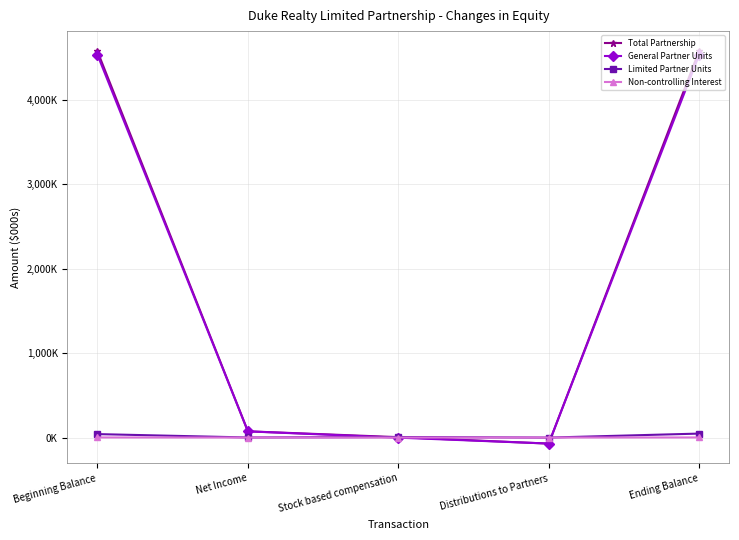

What is the average value of the Total Partnership series?

1832332